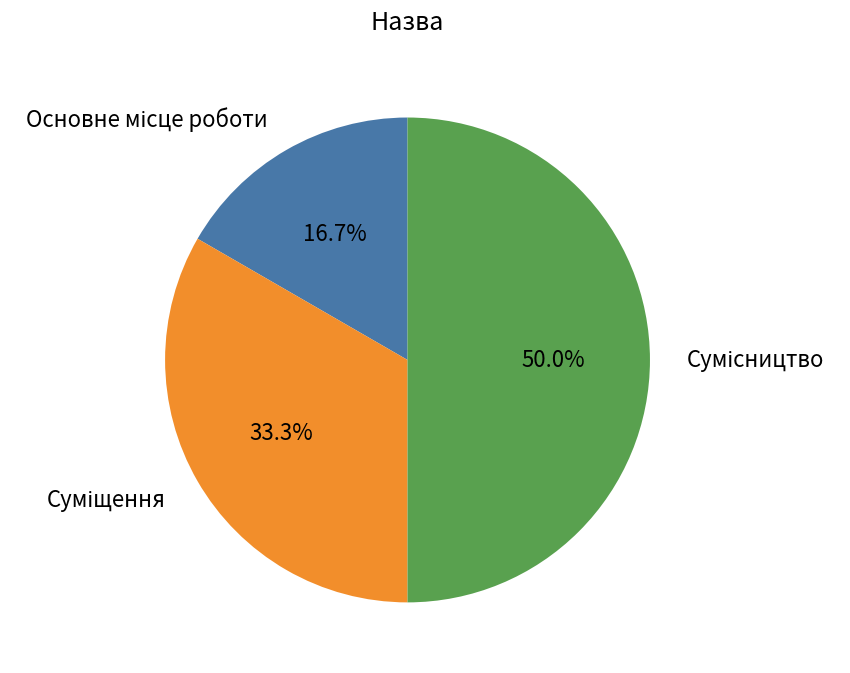

What is the largest slice in the pie chart?

Сумісництво